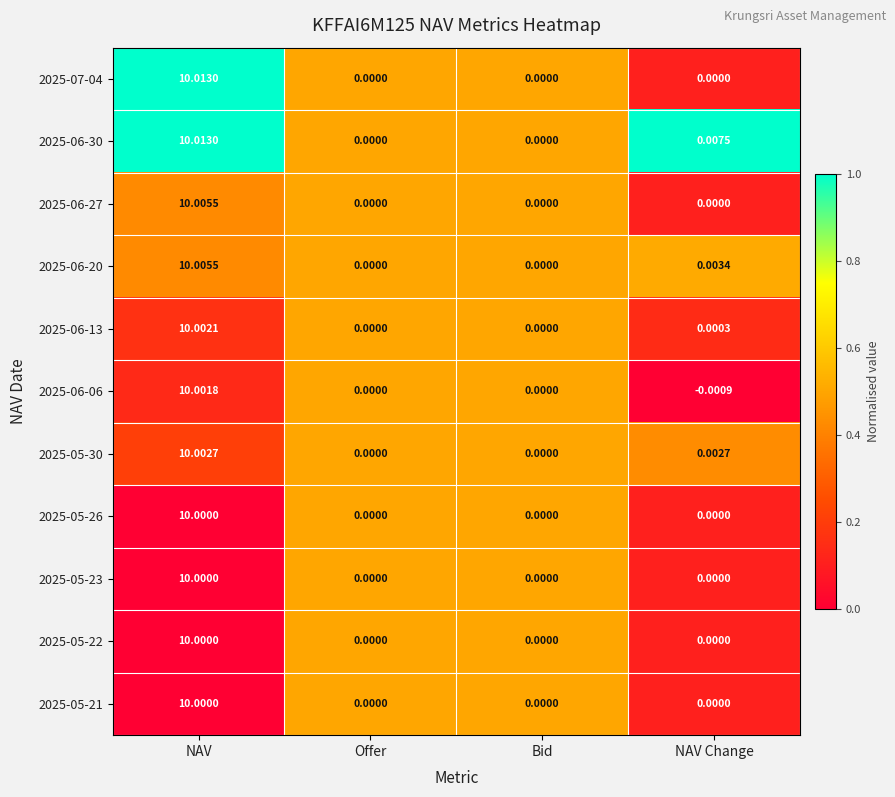

Is the value of 2025-05-23 at Offer greater than the value of 2025-06-30 at NAV Change?

No